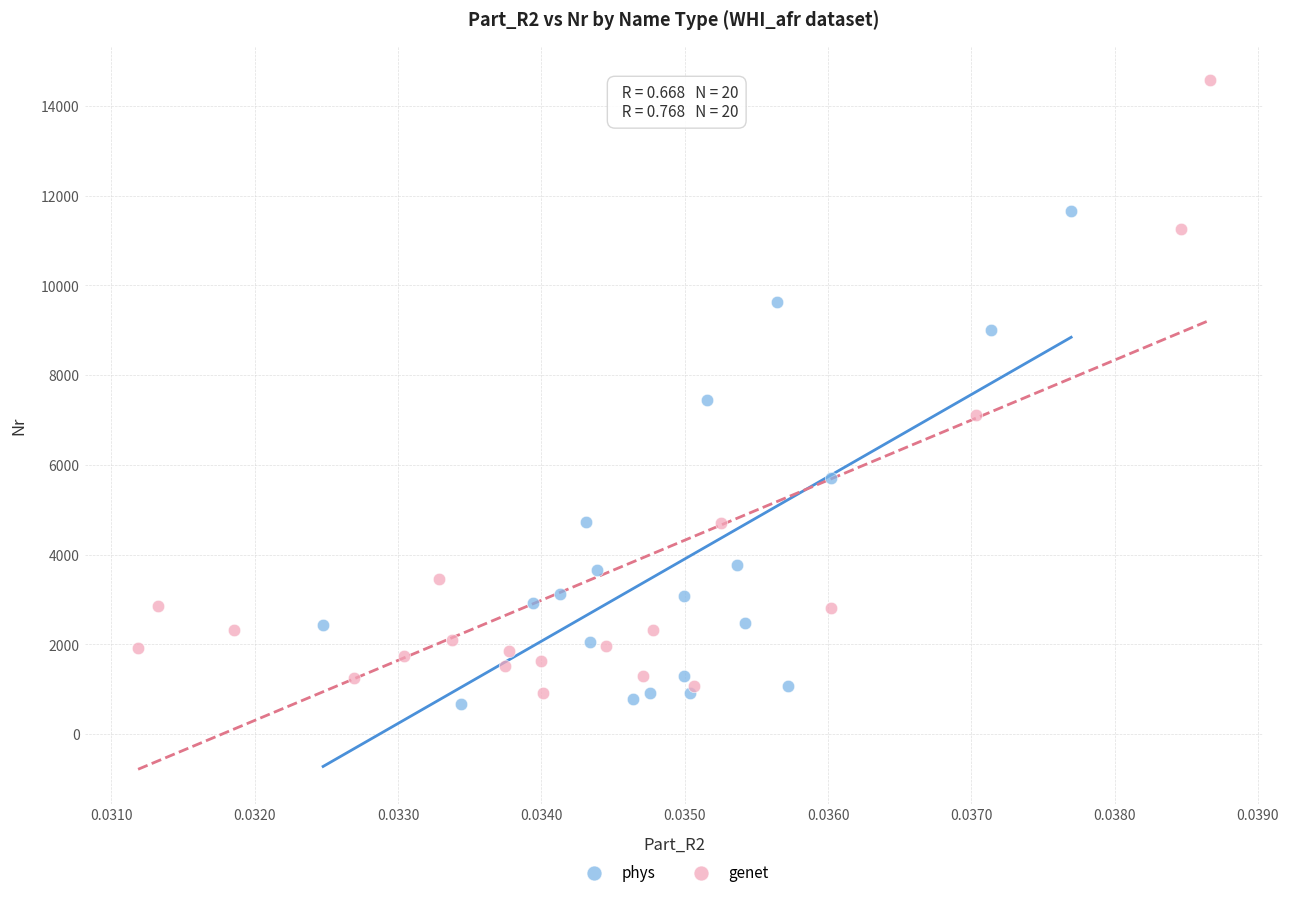

Which series has the widest spread of Y values?

genet